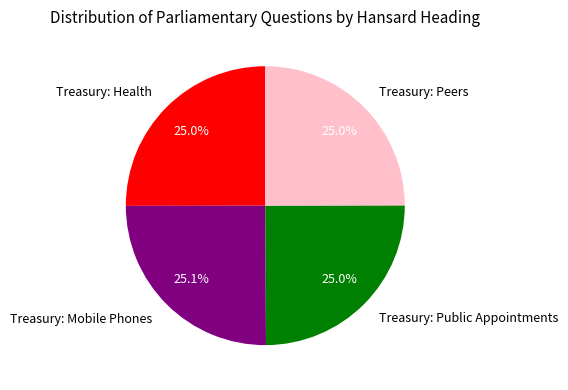

Approximately how many times larger is the value at Treasury: Peers compared to Treasury: Health?

1.0